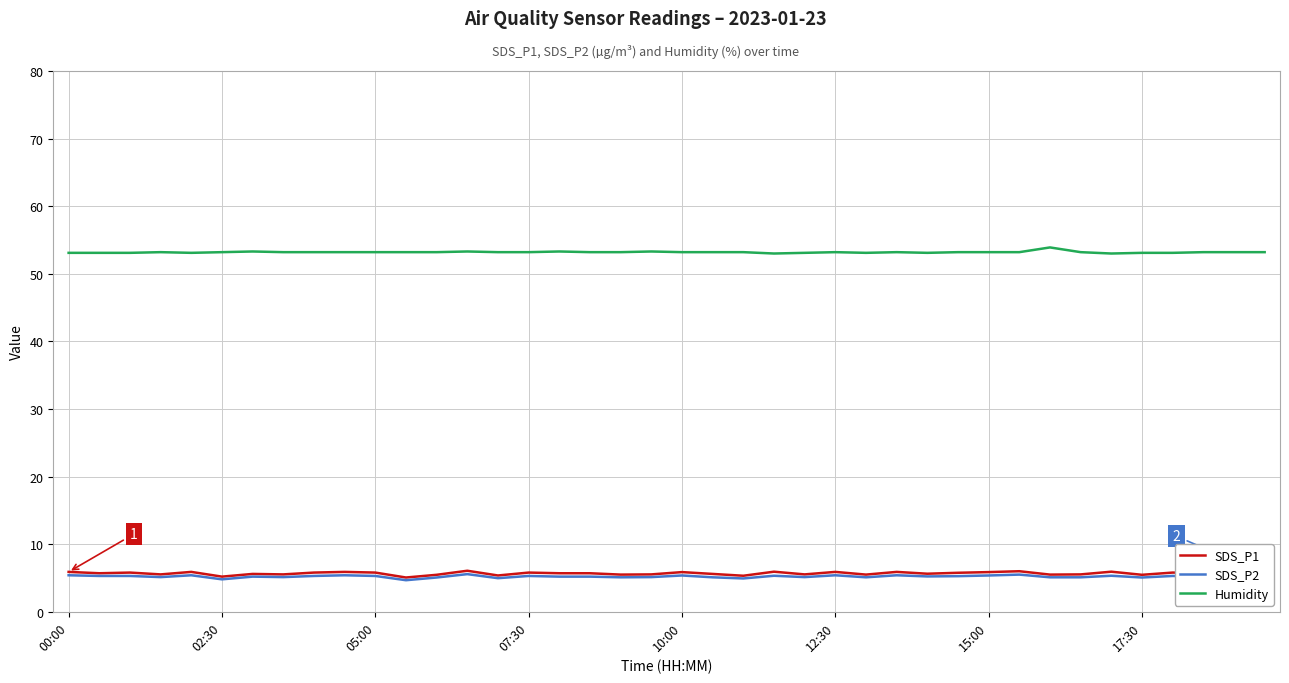

What is the lowest value of the SDS_P1 series?

5.1